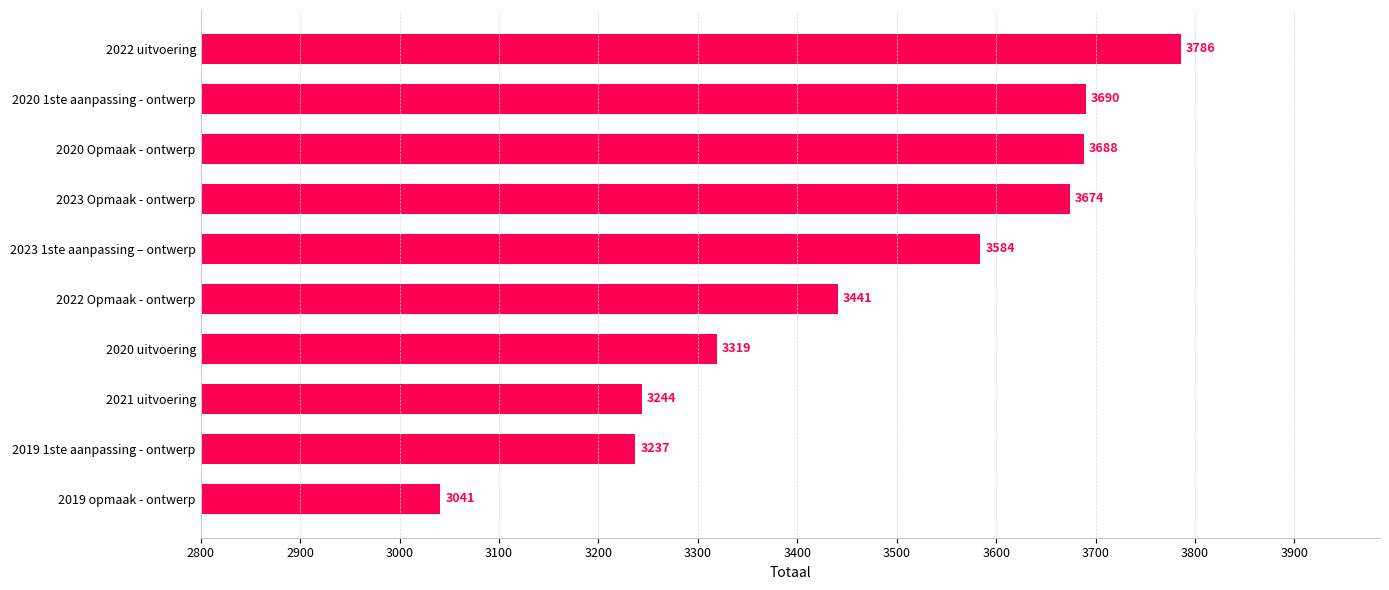

How many data points are less than 3584?

5